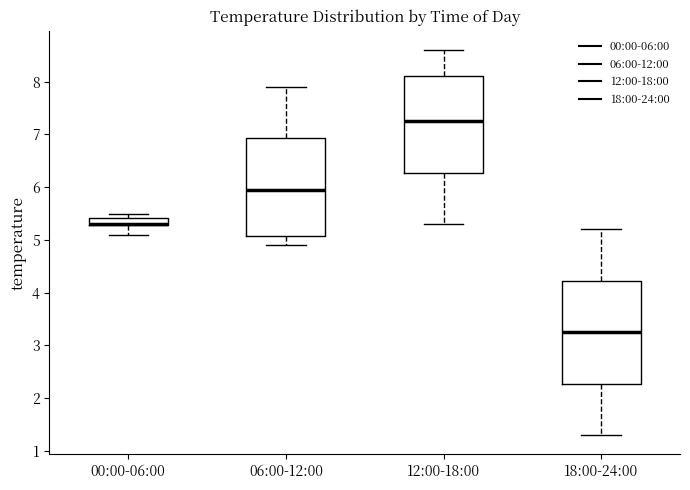

Reading left to right, read every box against the y-axis: the position of its median line, the range the box covers, and the ends of its whiskers. The values are not printed on the chart, so give them approximately, as read against the axis.

00:00-06:00: median 5.3 (drawn on the box's lower edge), box 5.3 to 5.4, whiskers 5.1 to 5.5
06:00-12:00: median 6.0, box 5.1 to 6.9, whiskers 4.9 to 7.9
12:00-18:00: median 7.3, box 6.3 to 8.1, whiskers 5.3 to 8.6
18:00-24:00: median 3.3, box 2.3 to 4.2, whiskers 1.3 to 5.2